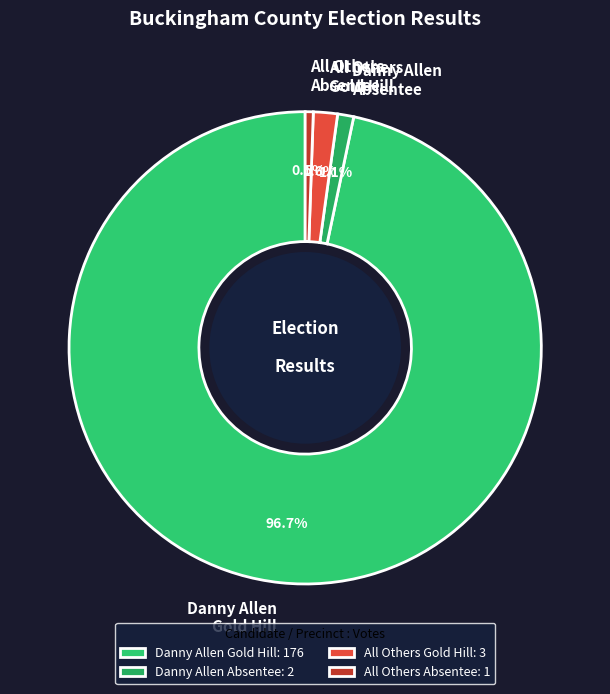

Is Danny Allen Gold Hill the majority of the pie?

Yes